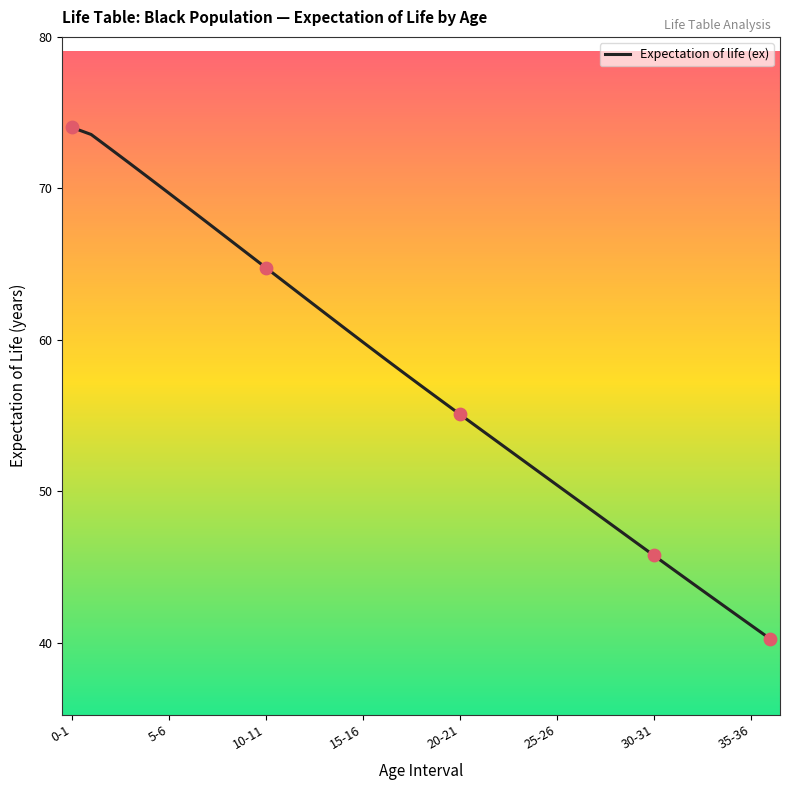

What is the greatest value displayed?

74.0